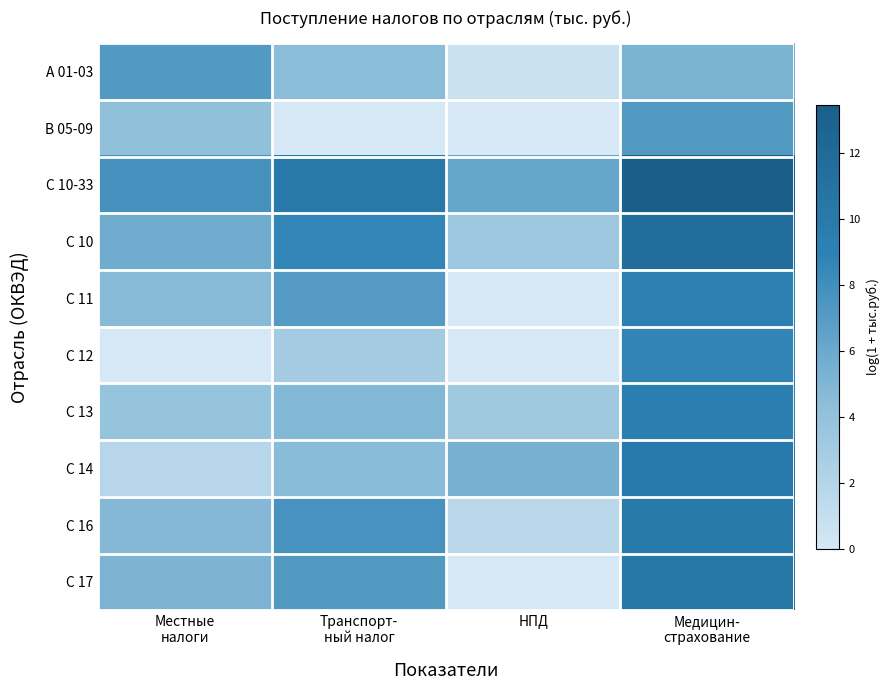

Between НПД and Транспорт-
ный налог, which is larger?

Транспорт-
ный налог